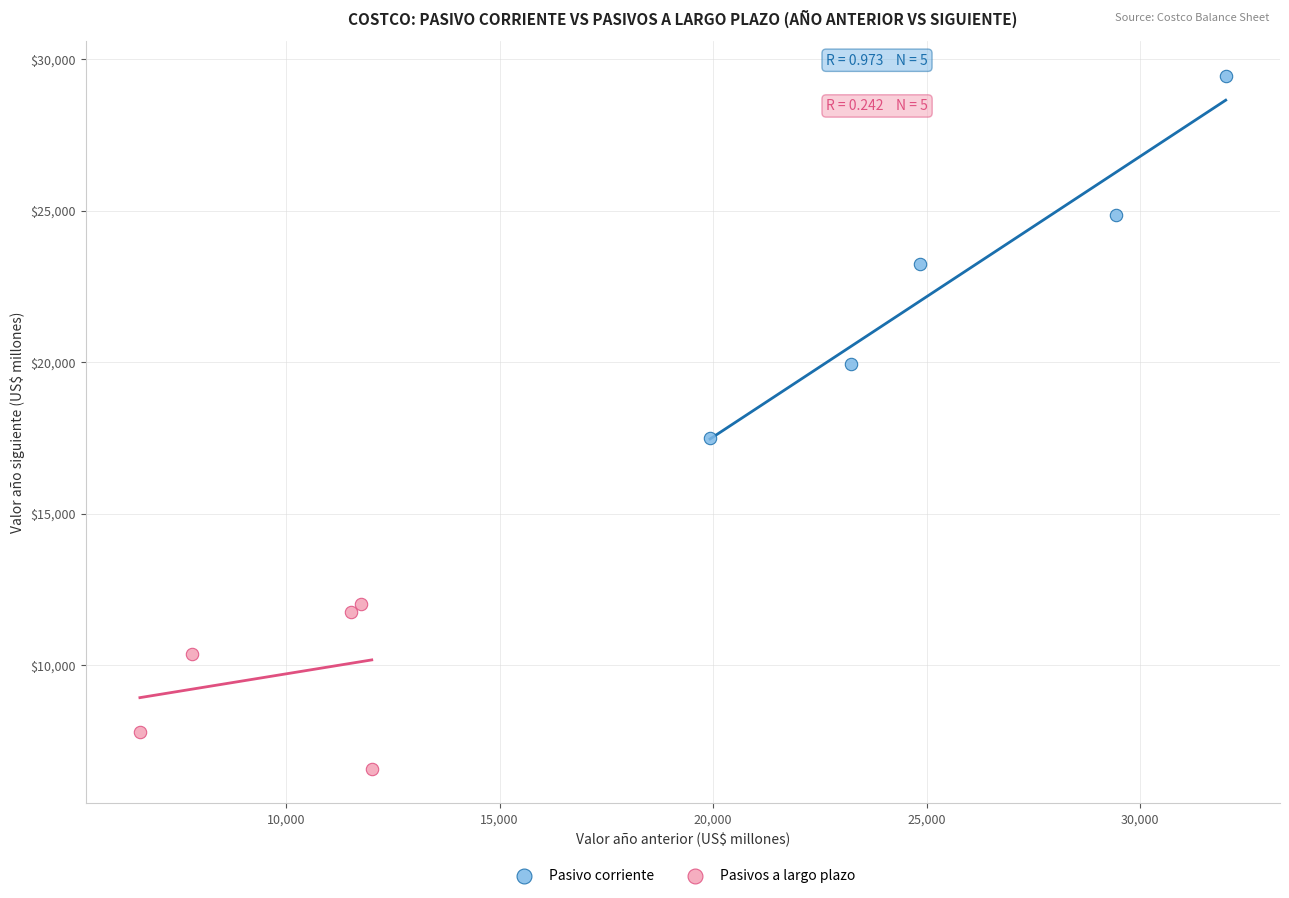

What are all the series names shown in the legend?

Pasivo corriente, Pasivos a largo plazo